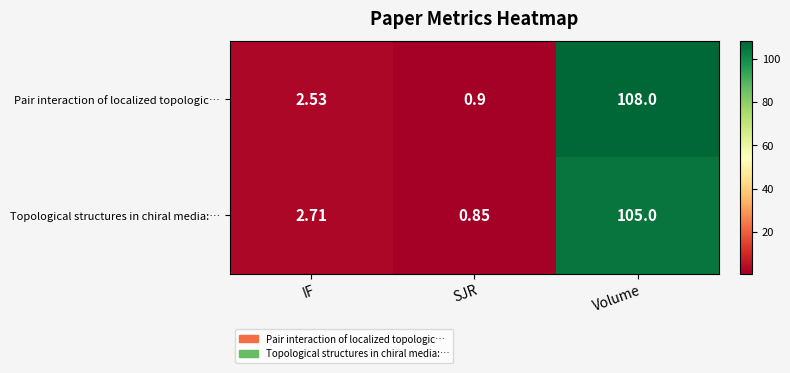

Where is Topological structures in chiral media:… nearest to the value 52?

IF